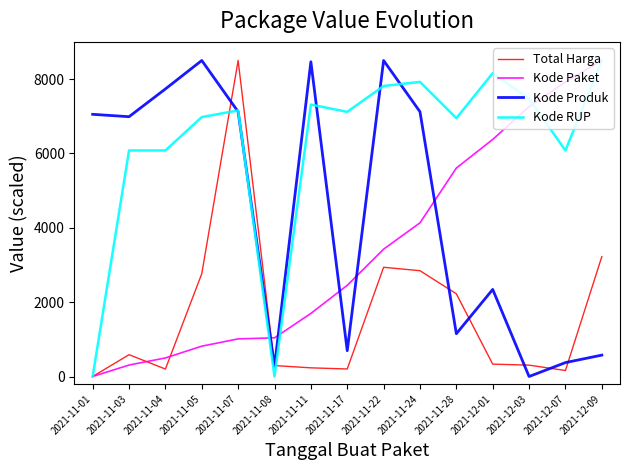

What is the difference between the Total Harga values at 2021-11-24 and 2021-11-03?

2258.8